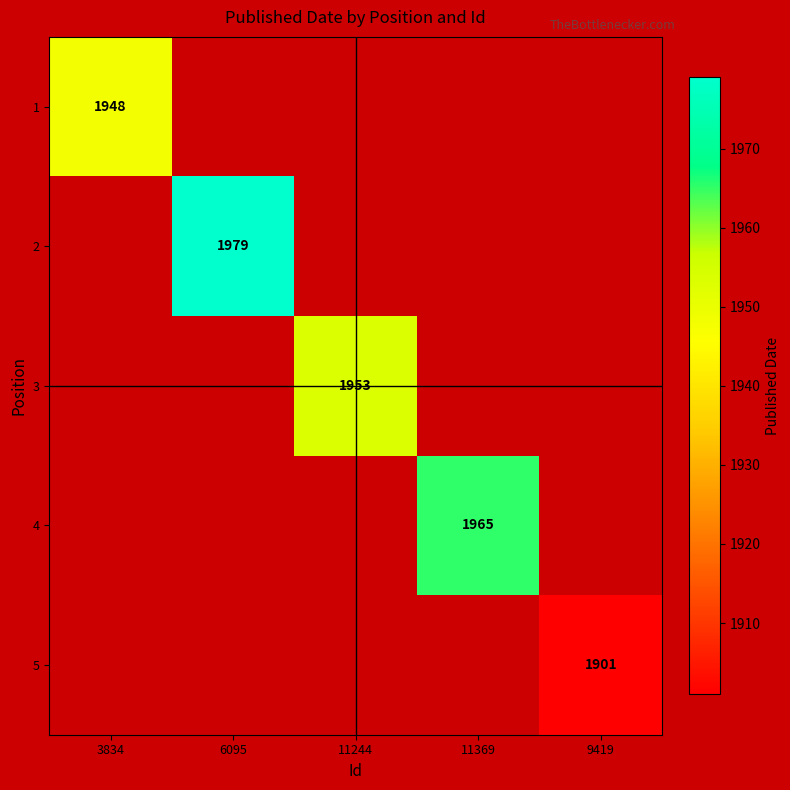

True or false: 2 has a value of 1184 at 6095.

False